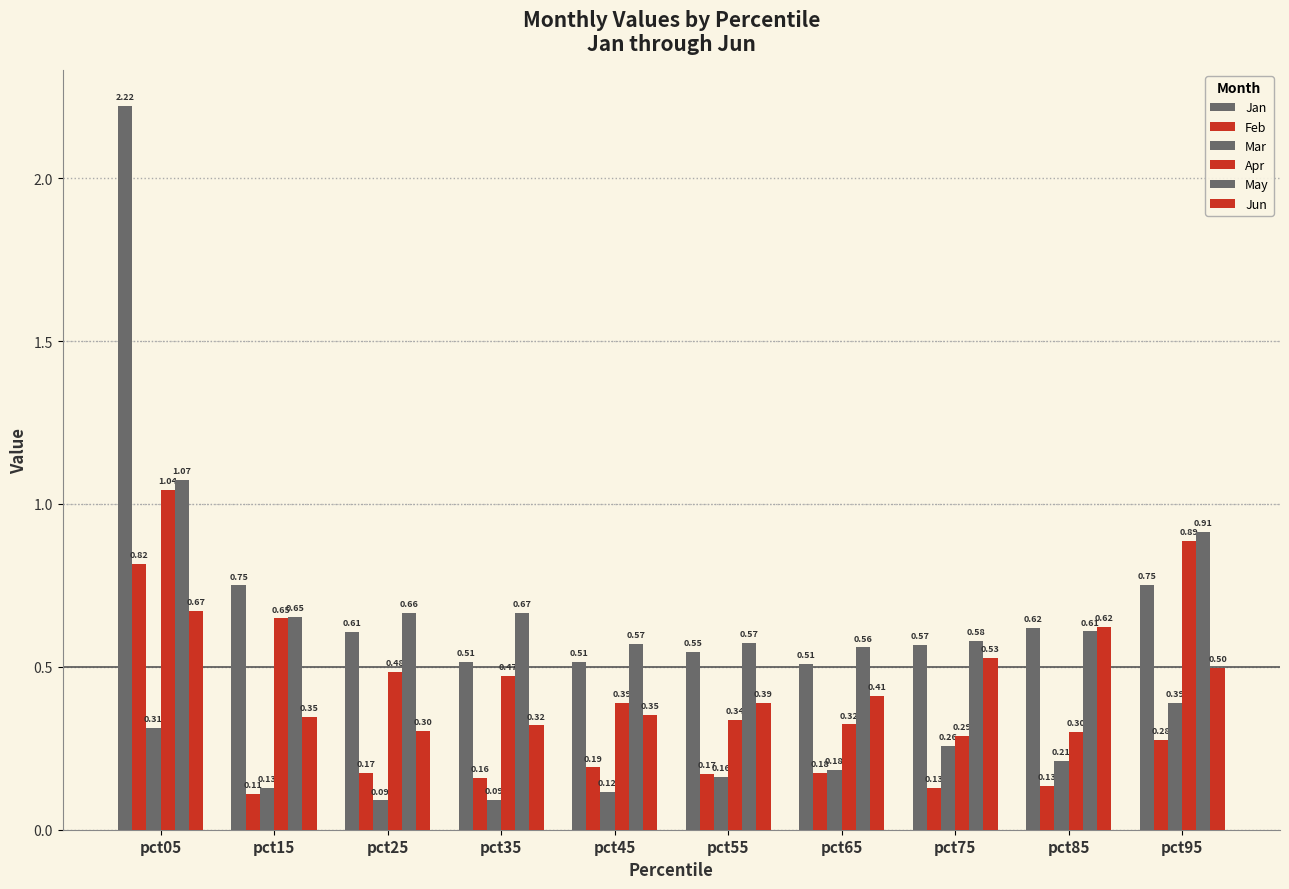

Reading left to right, what are all the values shown in this chart?

Jan: pct05=2.2	pct15=0.7	pct25=0.6	pct35=0.5	pct45=0.5	pct55=0.5	pct65=0.5	pct75=0.6	pct85=0.6	pct95=0.8
Feb: pct05=0.8	pct15=0.1	pct25=0.2	pct35=0.2	pct45=0.2	pct55=0.2	pct65=0.2	pct75=0.1	pct85=0.1	pct95=0.3
Mar: pct05=0.3	pct15=0.1	pct25=0.1	pct35=0.1	pct45=0.1	pct55=0.2	pct65=0.2	pct75=0.3	pct85=0.2	pct95=0.4
Apr: pct05=1.0	pct15=0.6	pct25=0.5	pct35=0.5	pct45=0.4	pct55=0.3	pct65=0.3	pct75=0.3	pct85=0.3	pct95=0.9
May: pct05=1.1	pct15=0.7	pct25=0.7	pct35=0.7	pct45=0.6	pct55=0.6	pct65=0.6	pct75=0.6	pct85=0.6	pct95=0.9
Jun: pct05=0.7	pct15=0.3	pct25=0.3	pct35=0.3	pct45=0.4	pct55=0.4	pct65=0.4	pct75=0.5	pct85=0.6	pct95=0.5